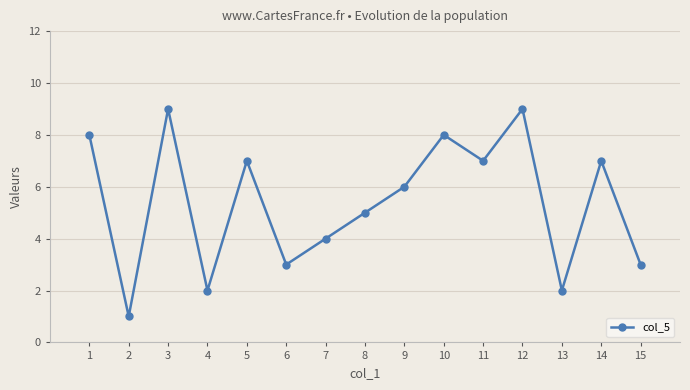

The value at 11 is 7. True or false?

True